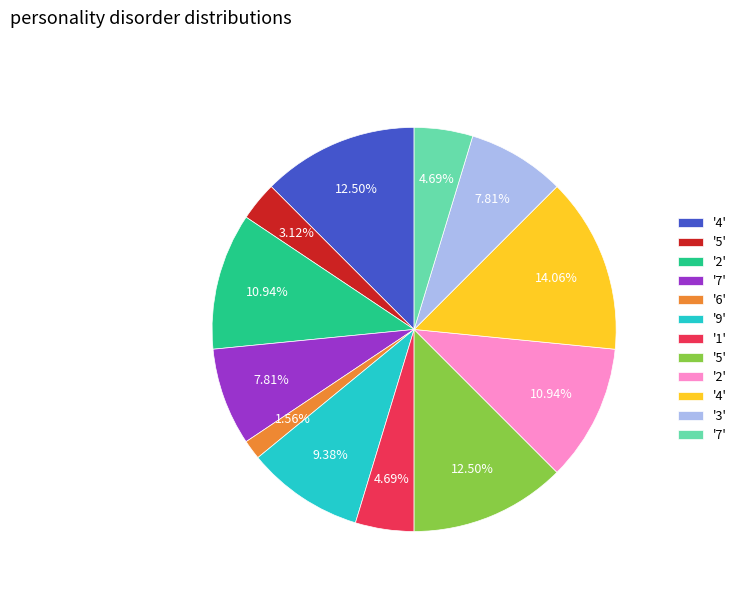

Does any single category account for the majority?

No